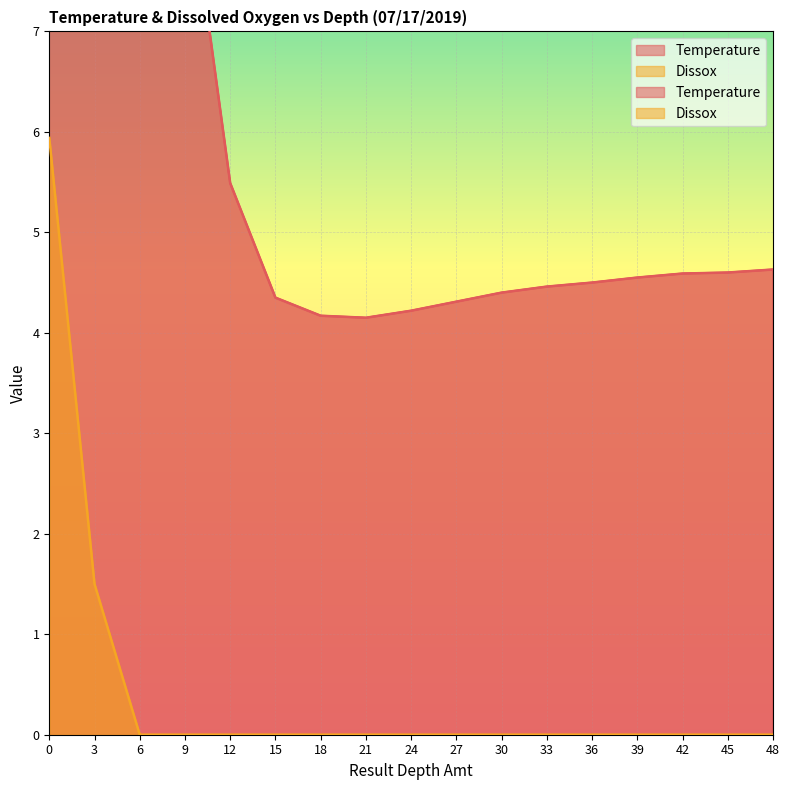

What is the difference between the Temperature values at 30 and 18?

0.2